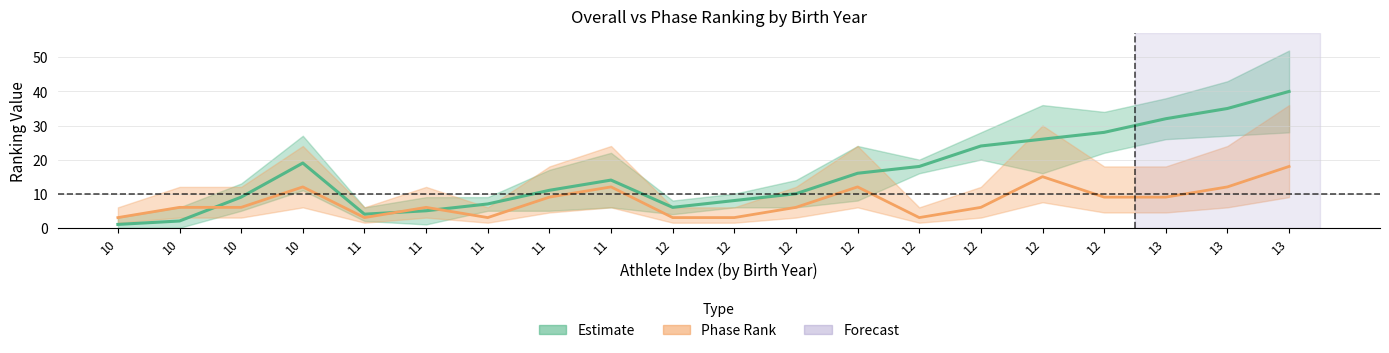

Which series ends up on top after the final intersection of Overall Rank and Phase Rank?

Overall Rank